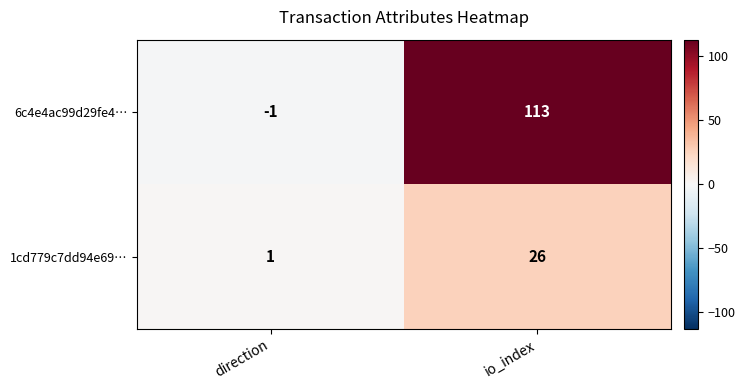

Rank the series at io_index from highest to lowest value.

6c4e4ac99d29fe4…, 1cd779c7dd94e69…